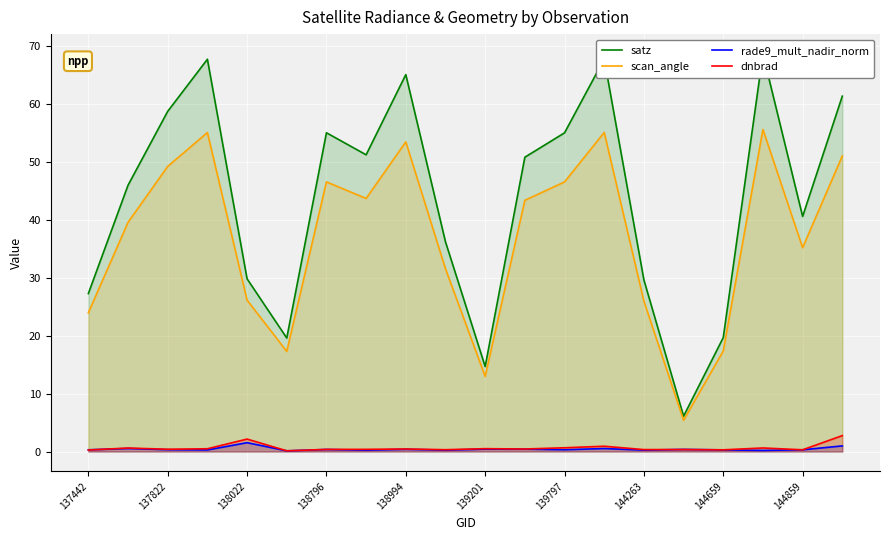

The satz series shows 77.8 at 11. True or false?

False